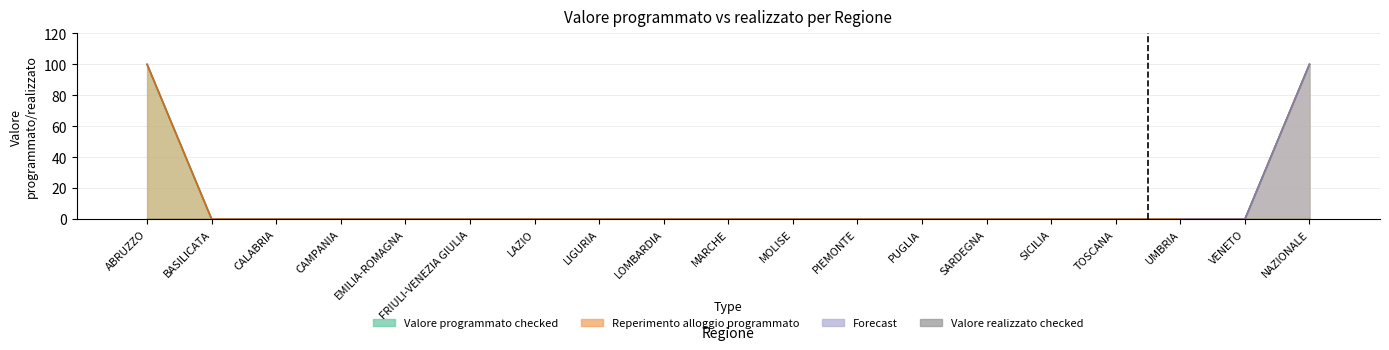

Count the number of categories in the chart.

19